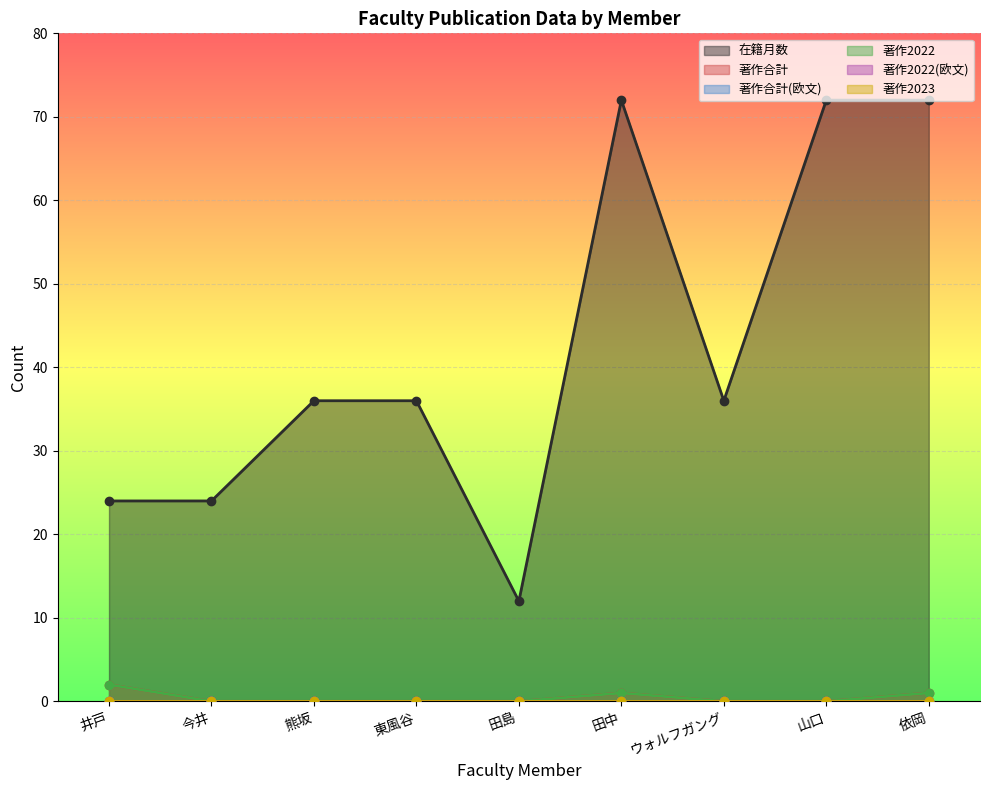

Is it true that 在籍月数 equals 28 at 田中?

False